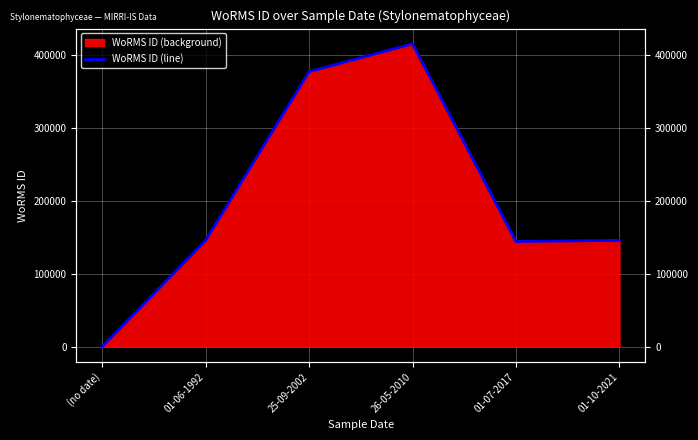

What is the maximum value shown in the chart?

415097